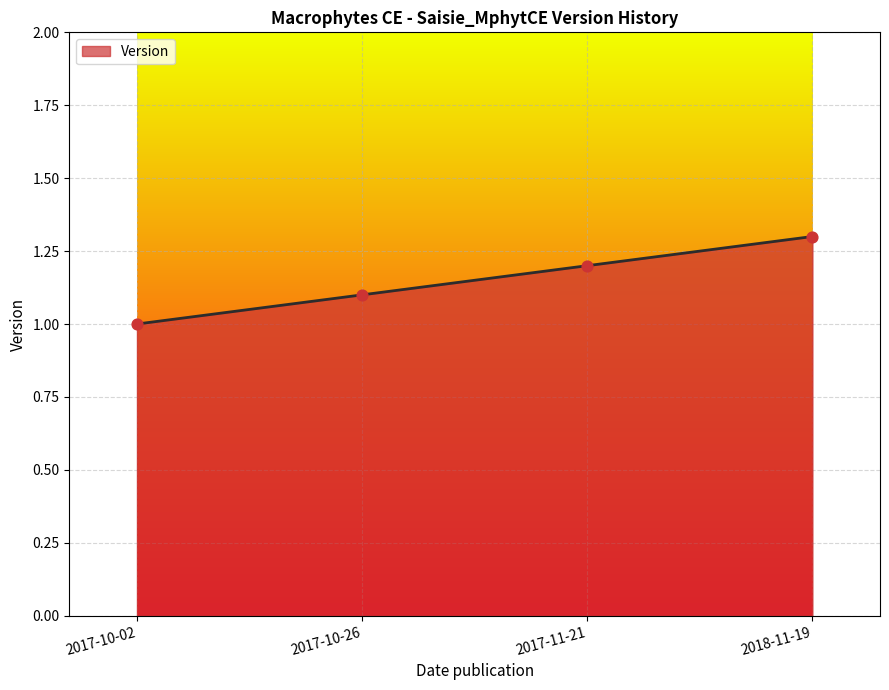

Approximately how many times larger is the value at 2017-11-21 compared to 2018-11-19?

0.9